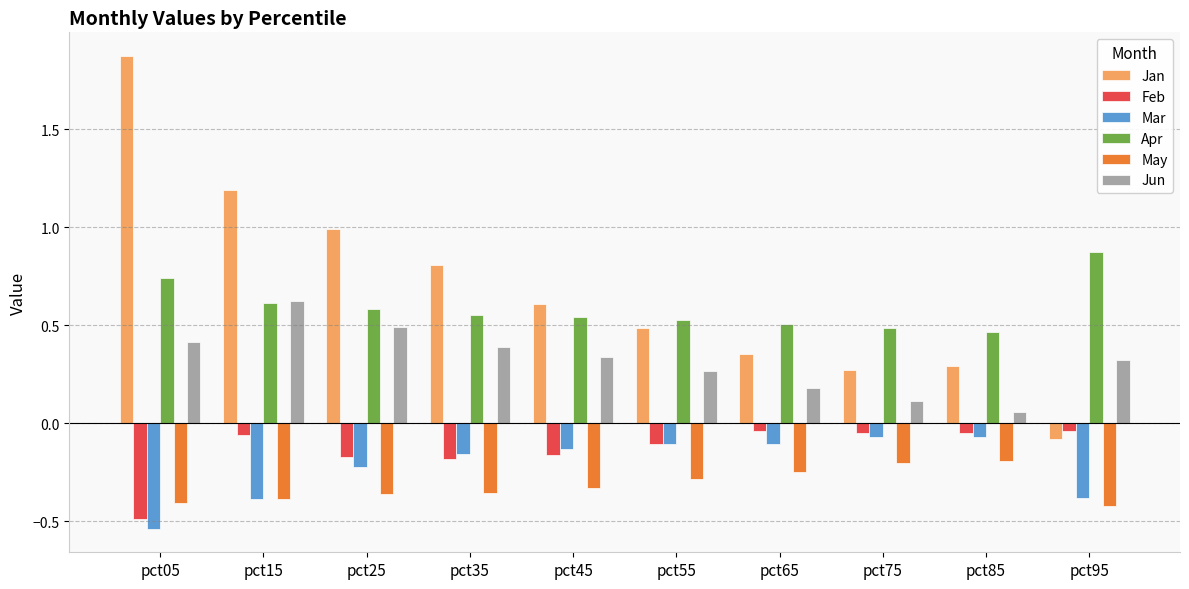

List the series in order of their peak value, highest first.

Jan, Apr, Jun, Feb, Mar, May